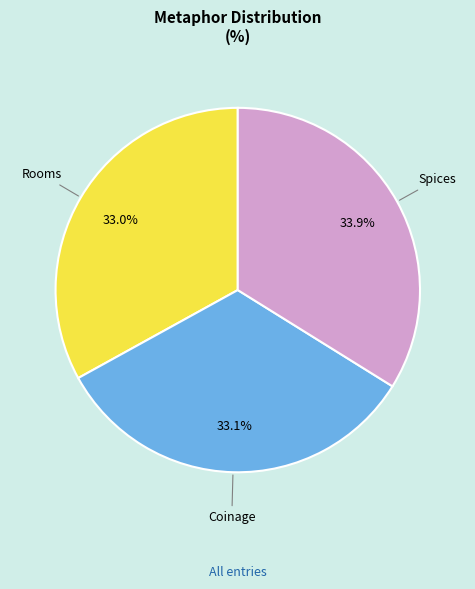

Which category has the biggest portion of the pie?

Spices